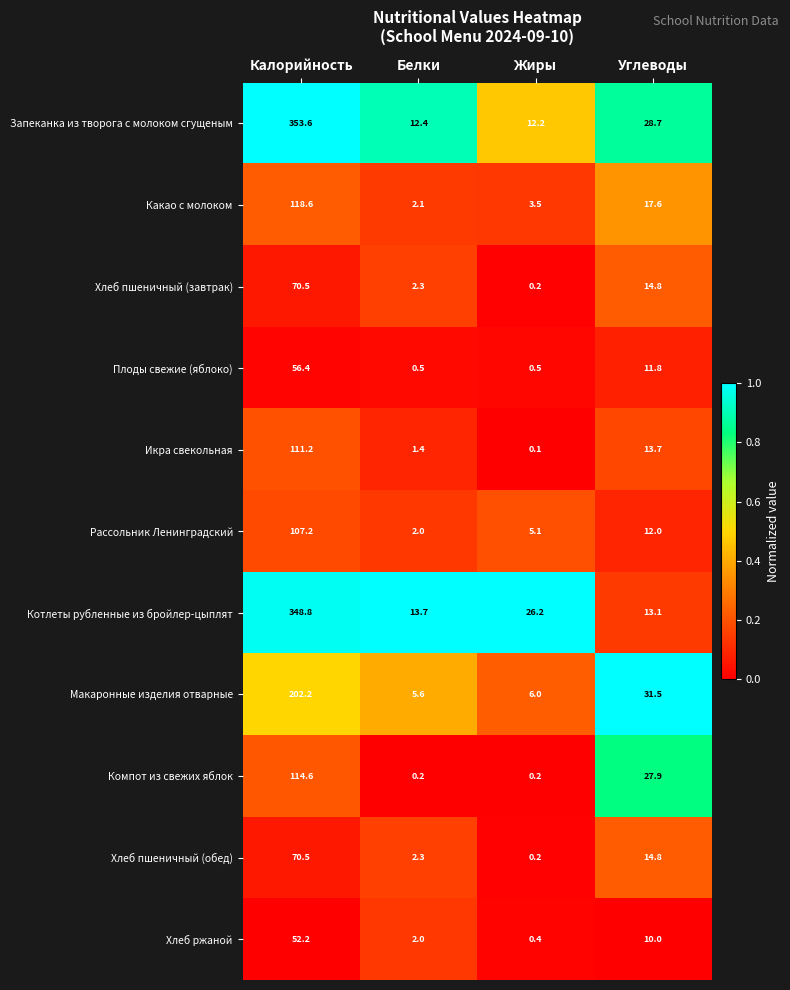

What is the difference between the maximum and minimum values in the Компот из свежих яблок series?

114.4